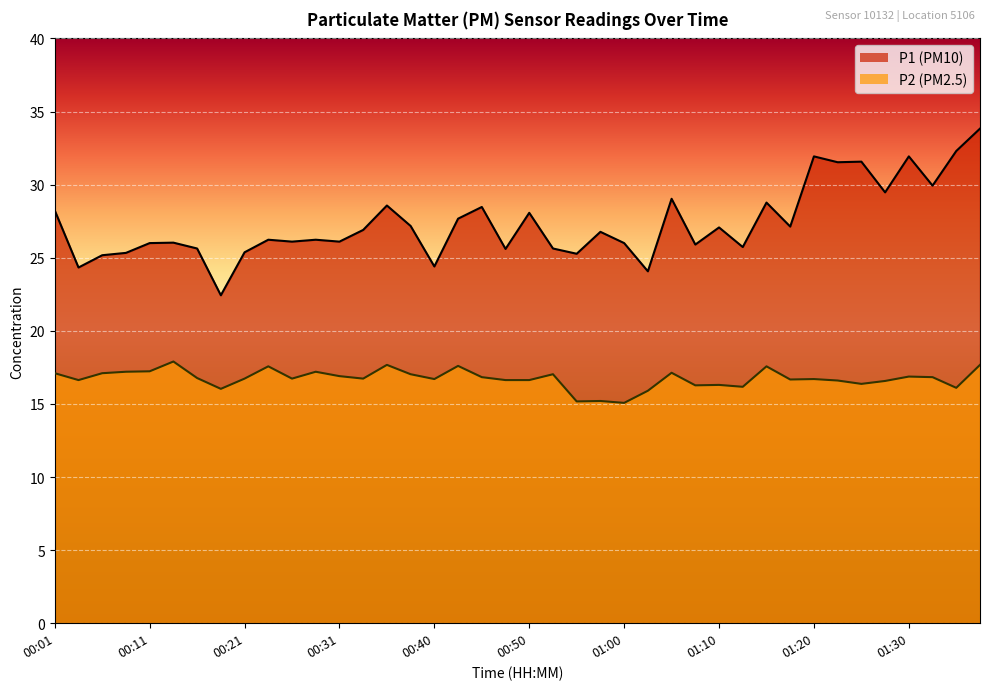

At which label does P2 reach its peak?

00:13